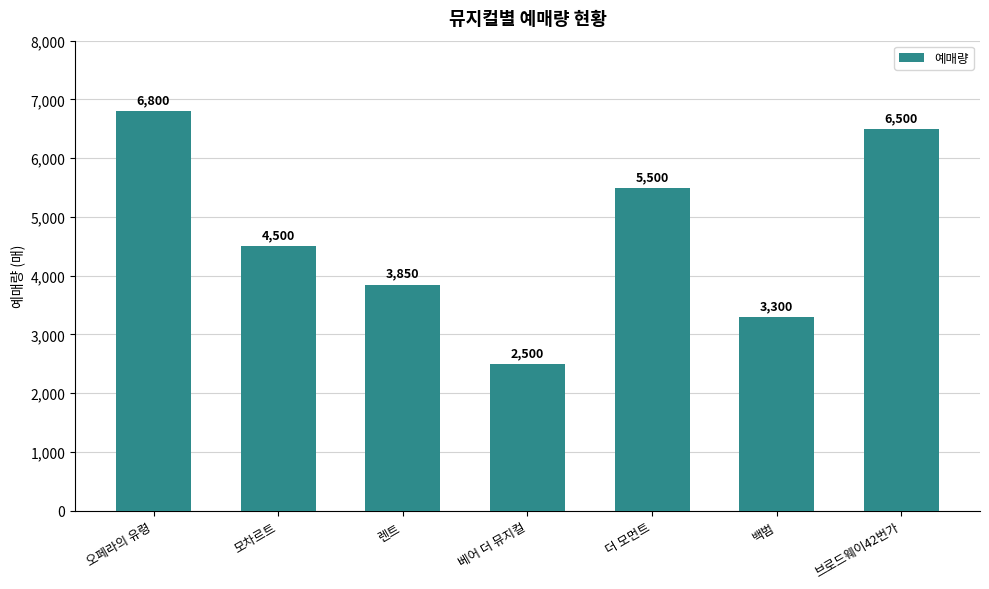

What is the minimum value shown in the chart?

2500